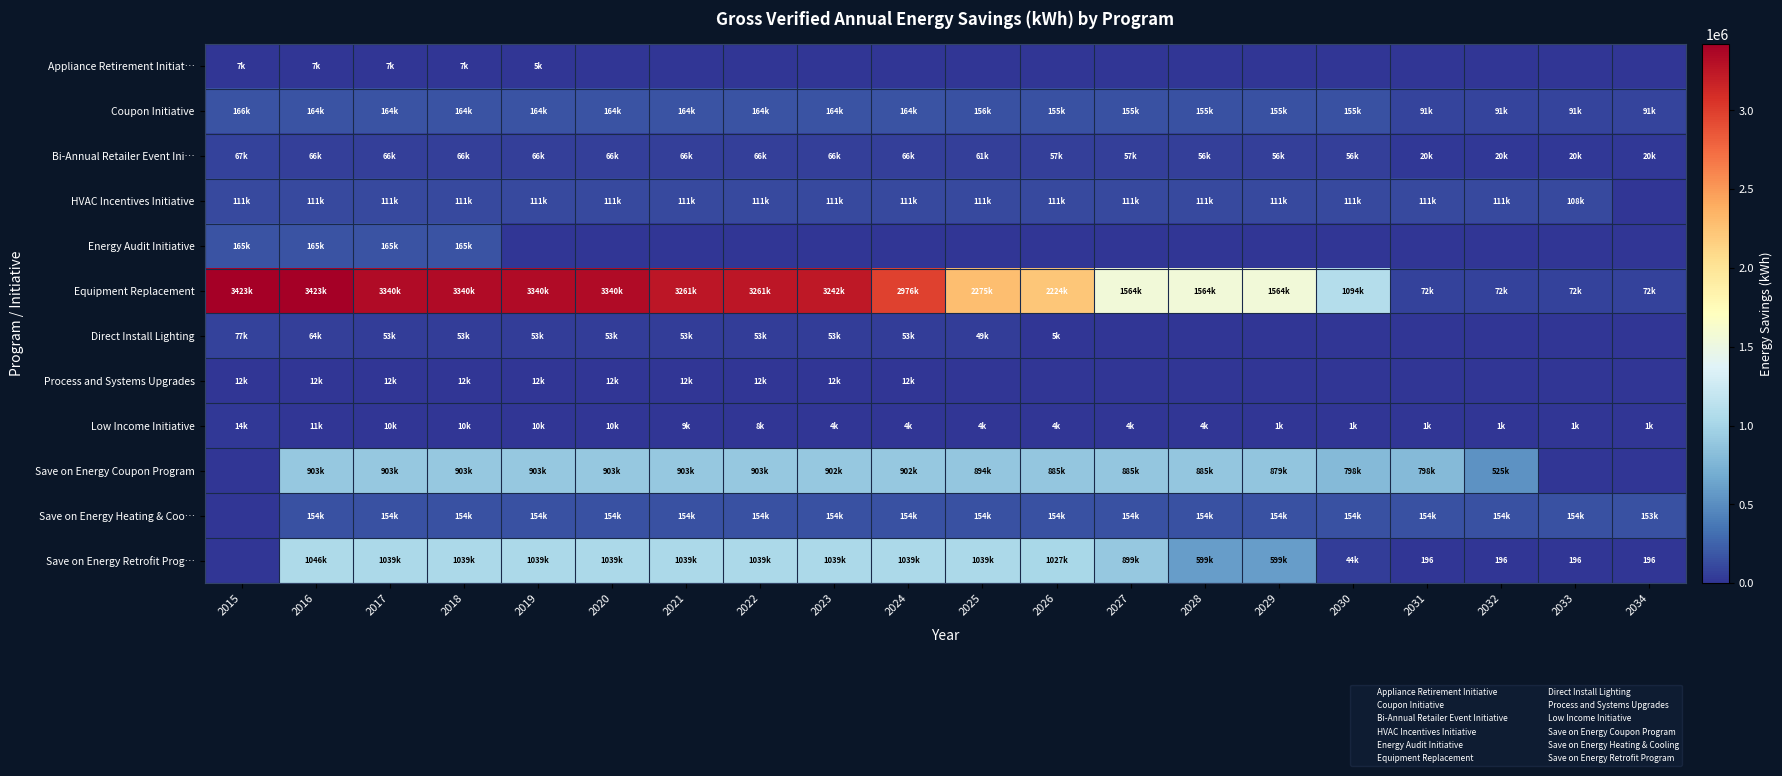

What is the maximum value shown in the chart?

3423065